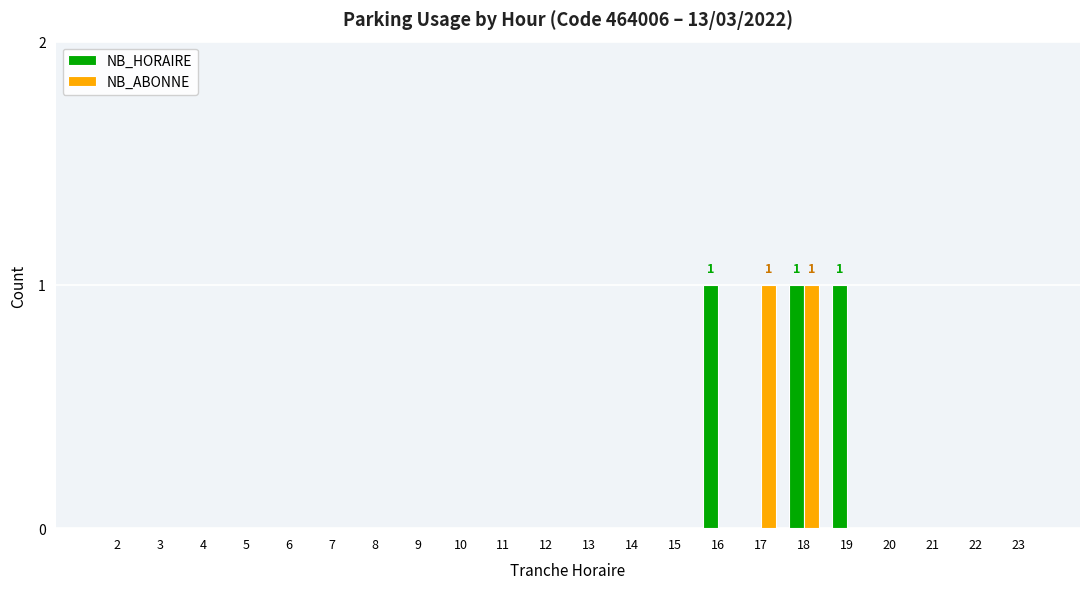

What is the sum of all NB_HORAIRE values?

3